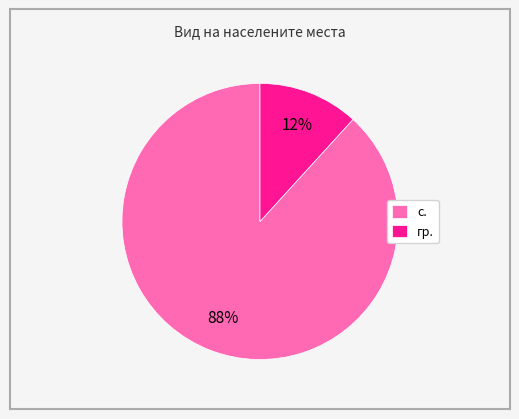

Rank the categories by value from highest to lowest.

с., гр.